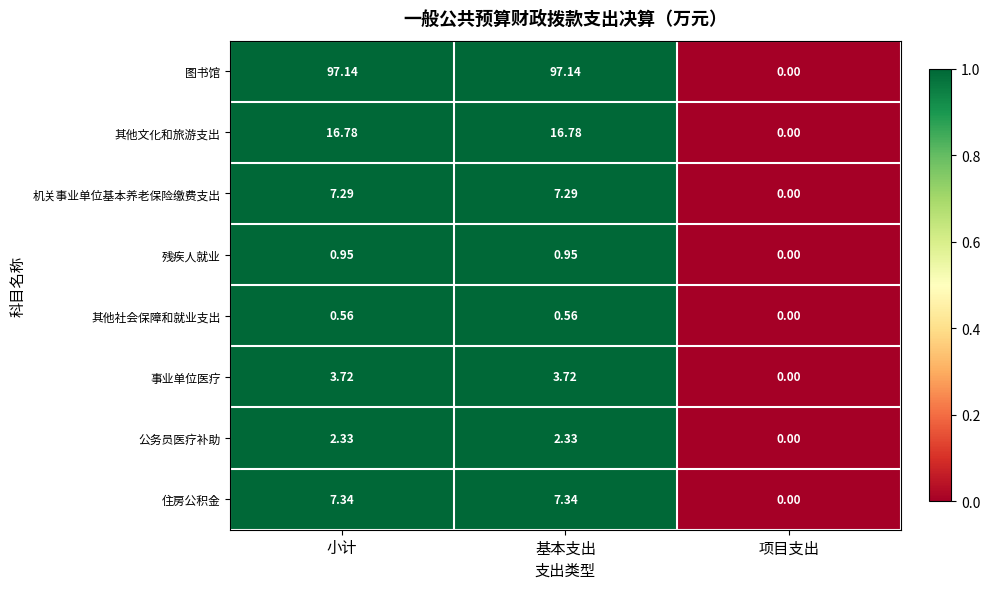

Between 基本支出 and 项目支出, which series saw the biggest shift?

图书馆